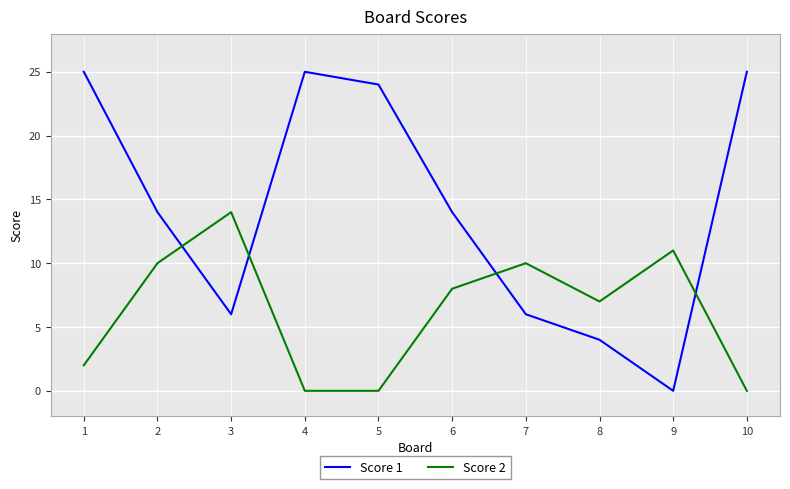

At which label does Score 2 first exceed 8?

2